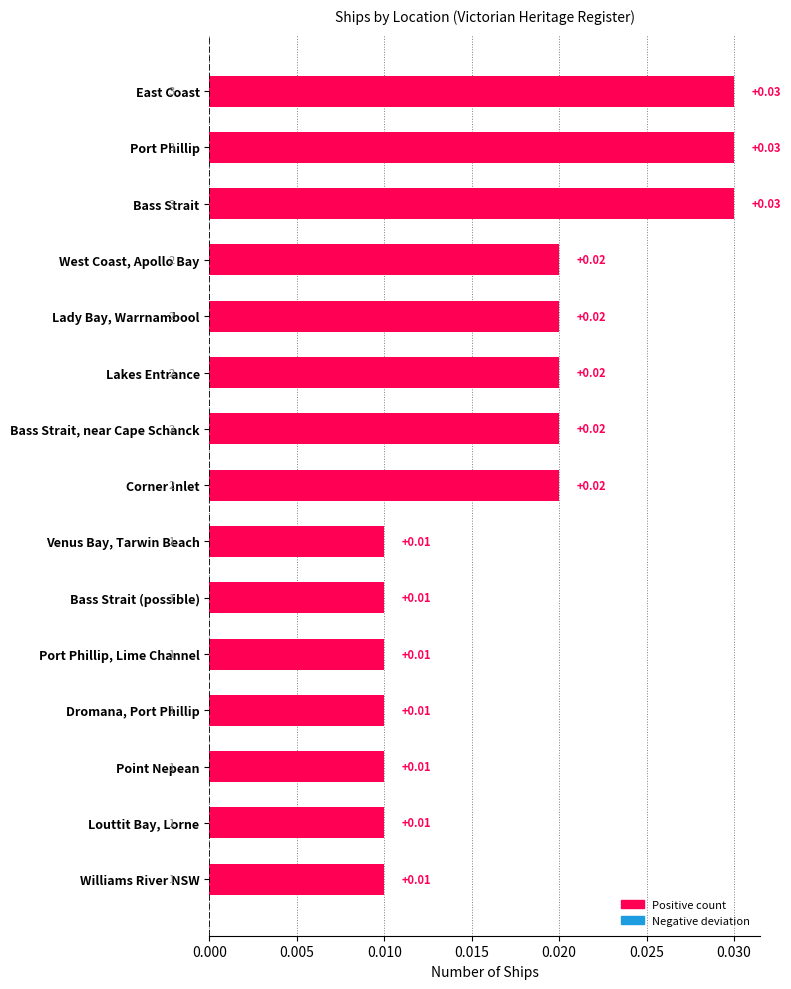

Between Bass Strait (possible) and Lady Bay, Warrnambool, which is larger?

Lady Bay, Warrnambool